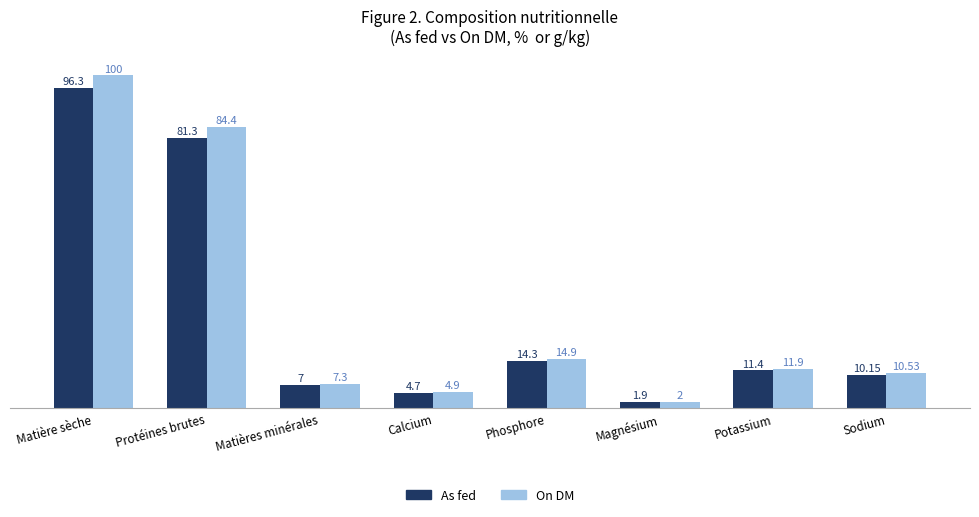

Count the number of data series in this chart.

2